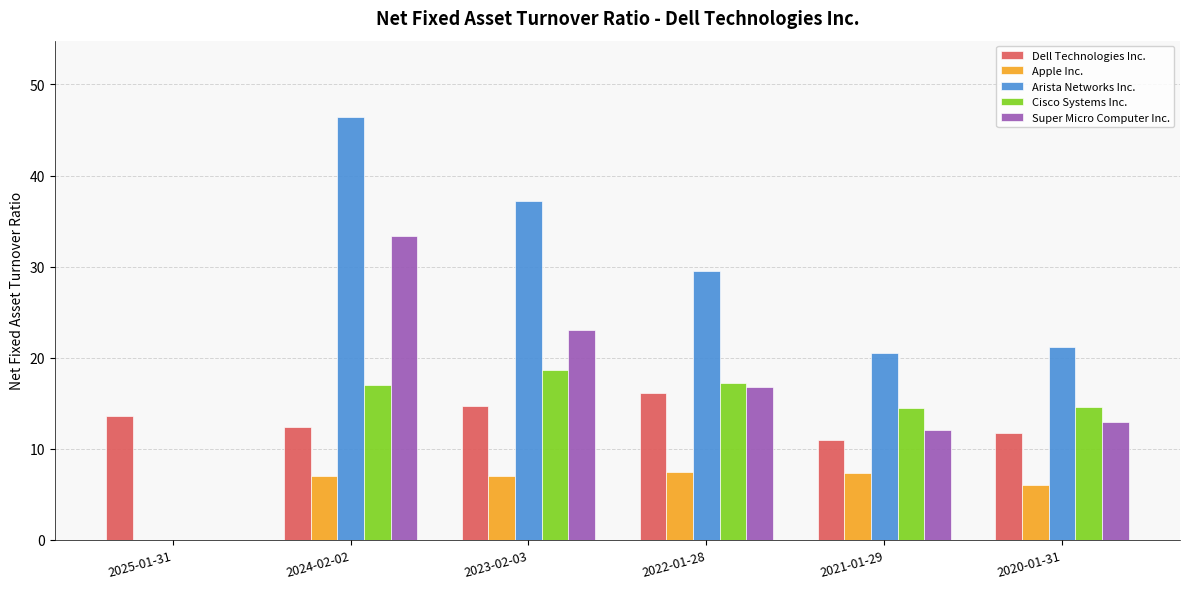

How many values in Apple Inc. are above zero?

5